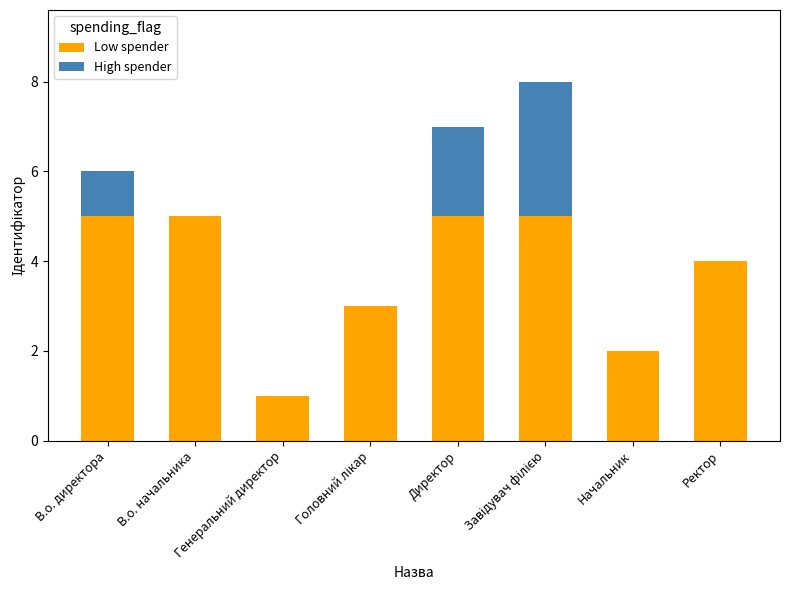

What is the maximum value for Low spender?

5